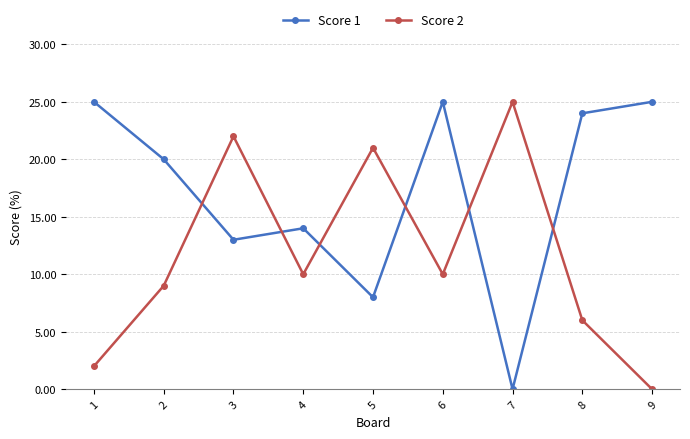

In Score 1, how many points are lower than both neighbors (excluding endpoints)?

3